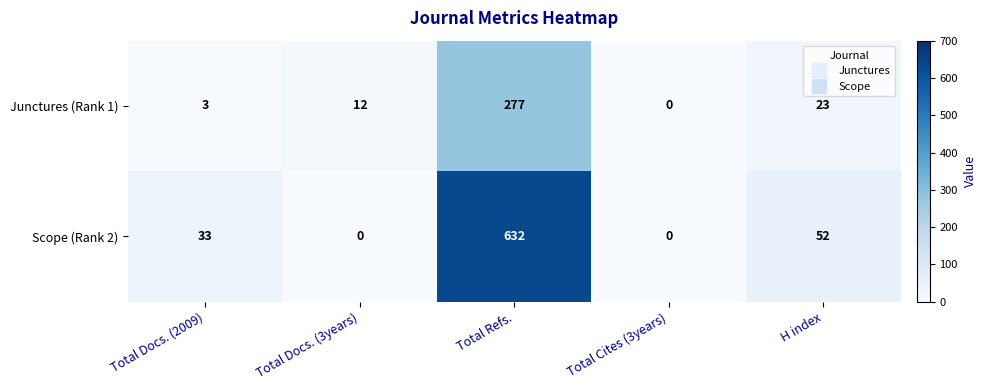

What is the approximate value of Junctures (Rank 1) at Total Refs.?

277